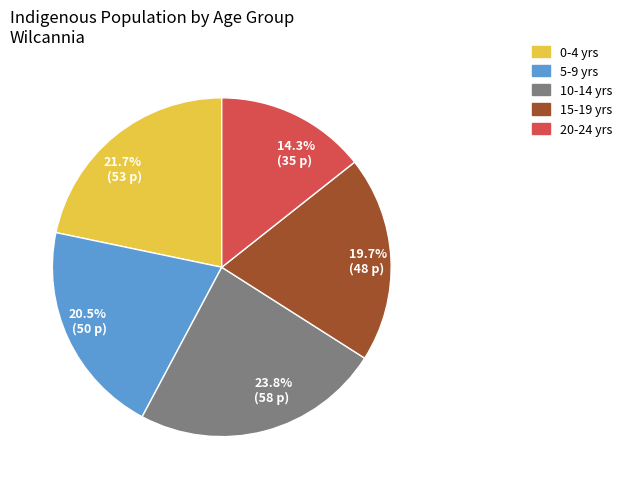

Rank the categories by value from highest to lowest.

23.8% (58 p), 21.7% (53 p), 20.5% (50 p), 19.7% (48 p), 14.3% (35 p)